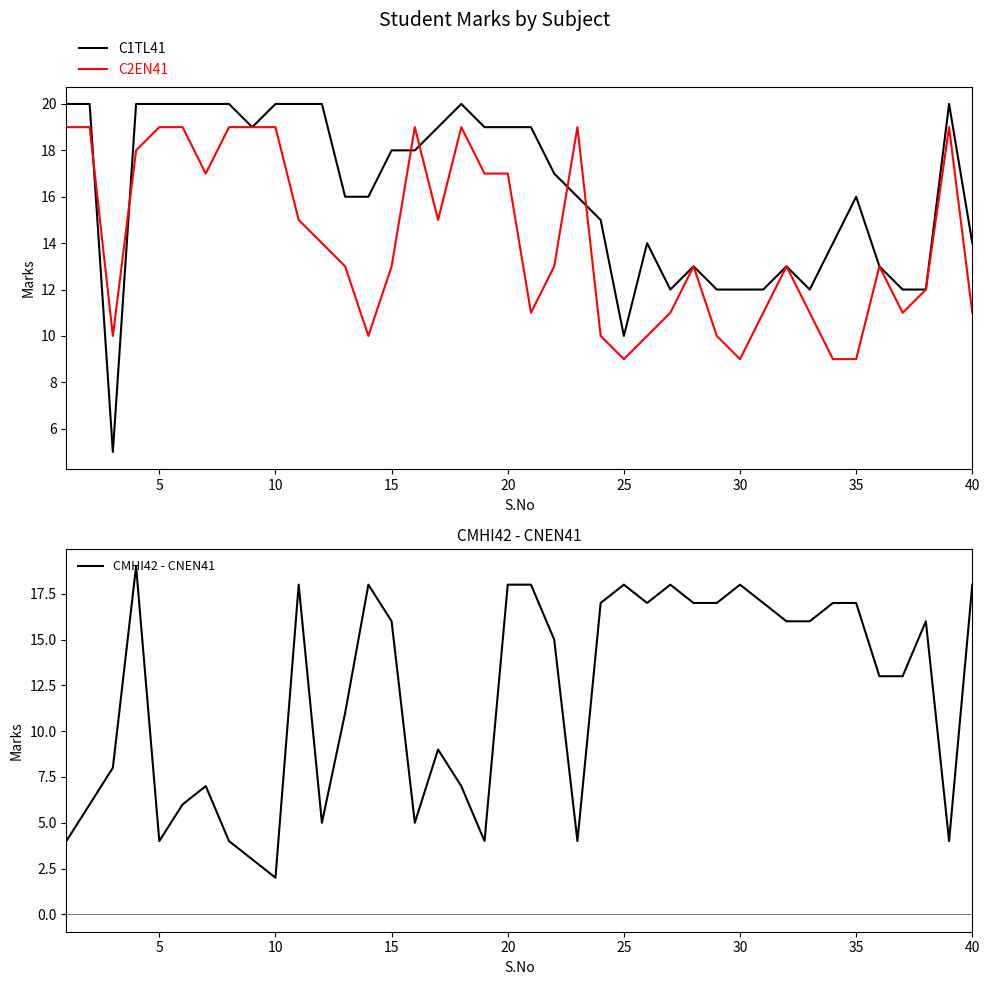

At how many categories does at least one series exceed 14?

37